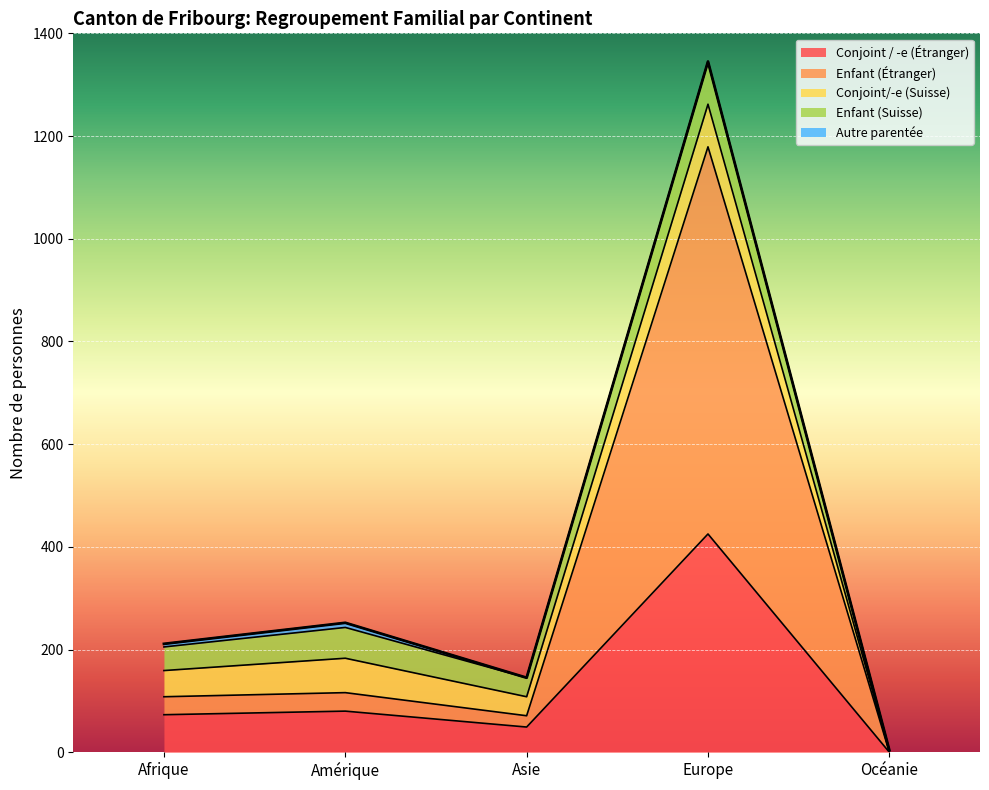

True or false: Conjoint/-e (Suisse) has a value of 83 at Europe.

True